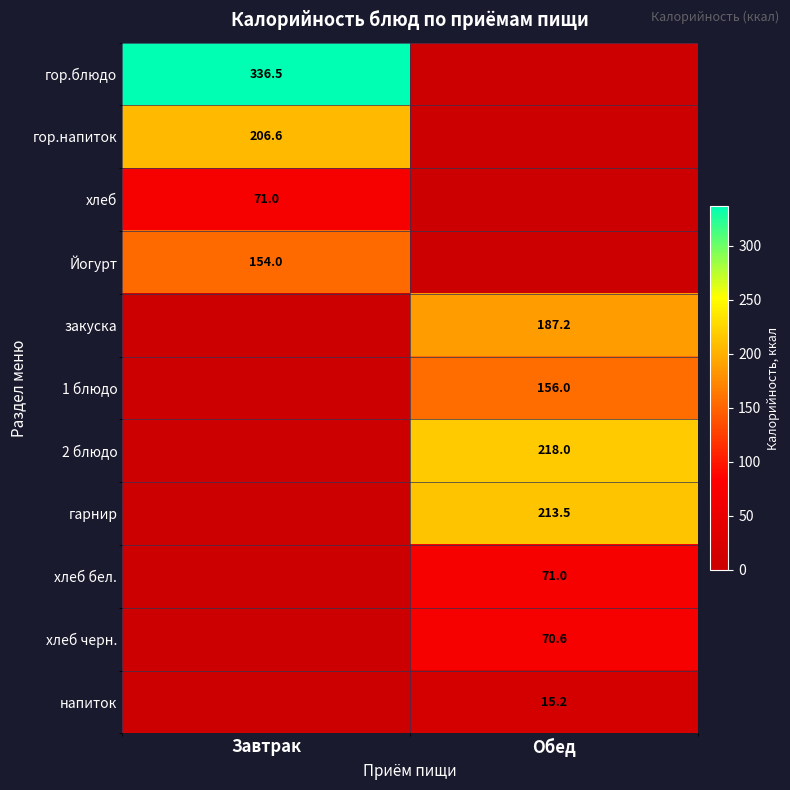

True or false: хлеб бел. has a value of 71.0 at Обед.

True